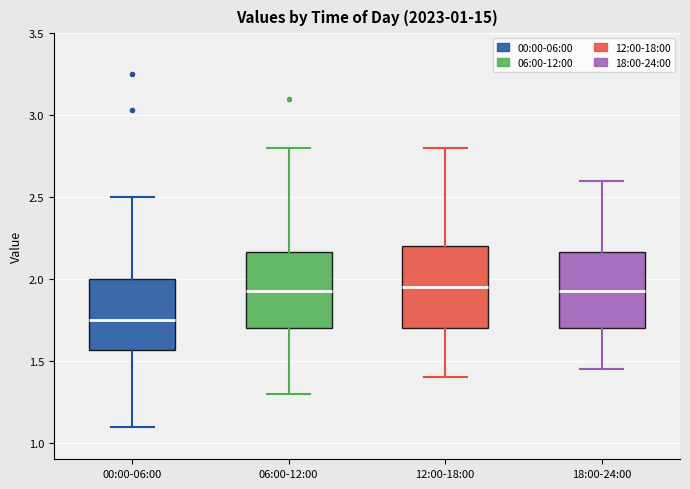

Reading left to right, transcribe this box plot: for each box, give where its median line is, the range the box spans, and where its two whiskers end, as read against the y-axis. The values are not printed on the chart, so give them approximately, as read against the axis.

00:00-06:00: median 1.75, box 1.55 to 2.00, whiskers 1.10 to 2.50
06:00-12:00: median 1.95, box 1.70 to 2.15, whiskers 1.30 to 2.80
12:00-18:00: median 1.95, box 1.70 to 2.20, whiskers 1.40 to 2.80
18:00-24:00: median 1.95, box 1.70 to 2.15, whiskers 1.45 to 2.60